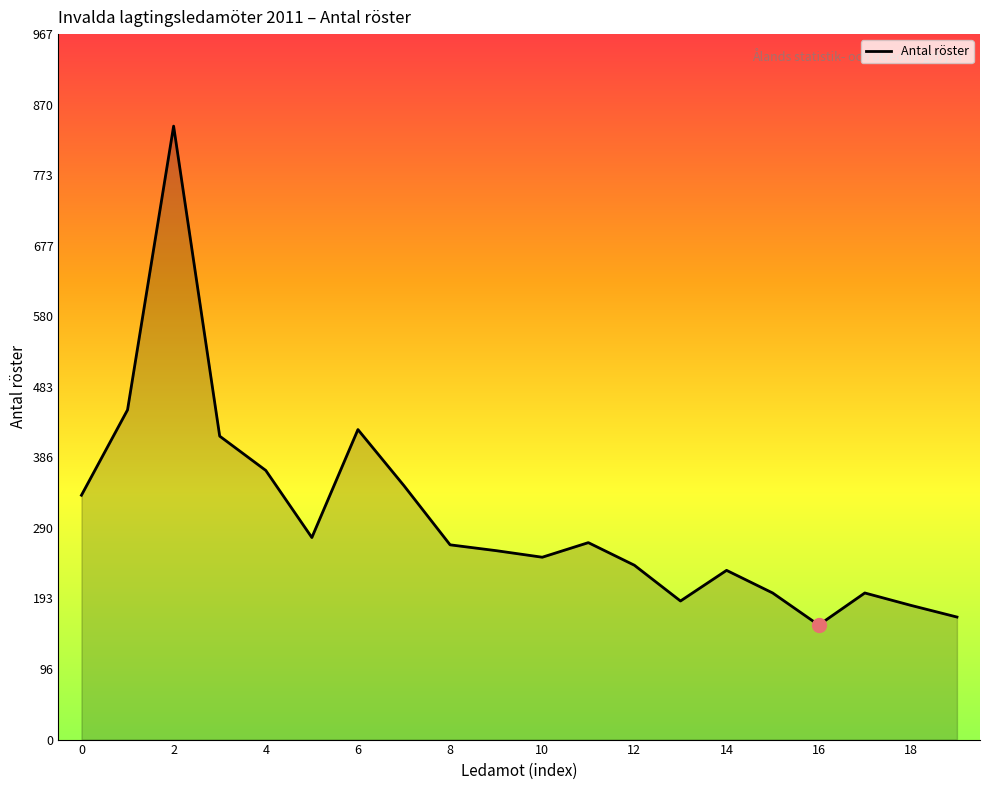

What is the greatest value displayed?

841